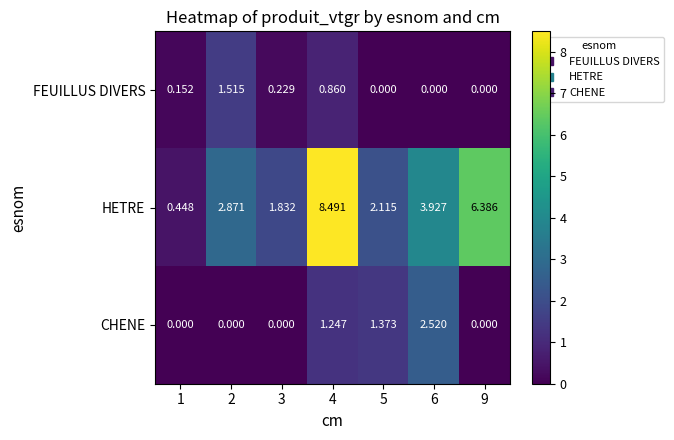

Which series has the largest total across all categories?

HETRE